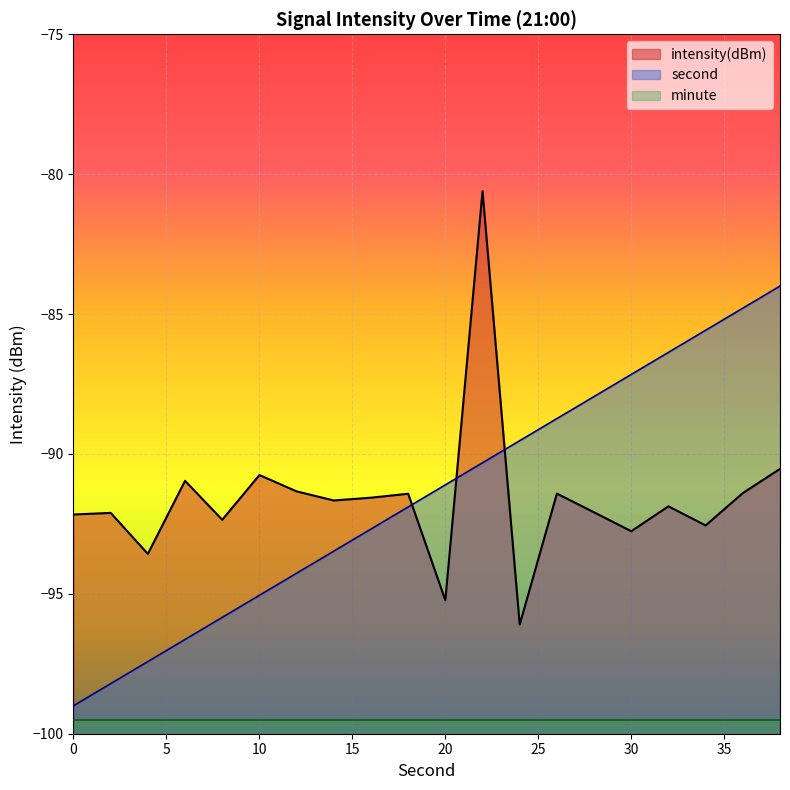

What are all the series names shown in the legend?

intensity(dBm), second, minute